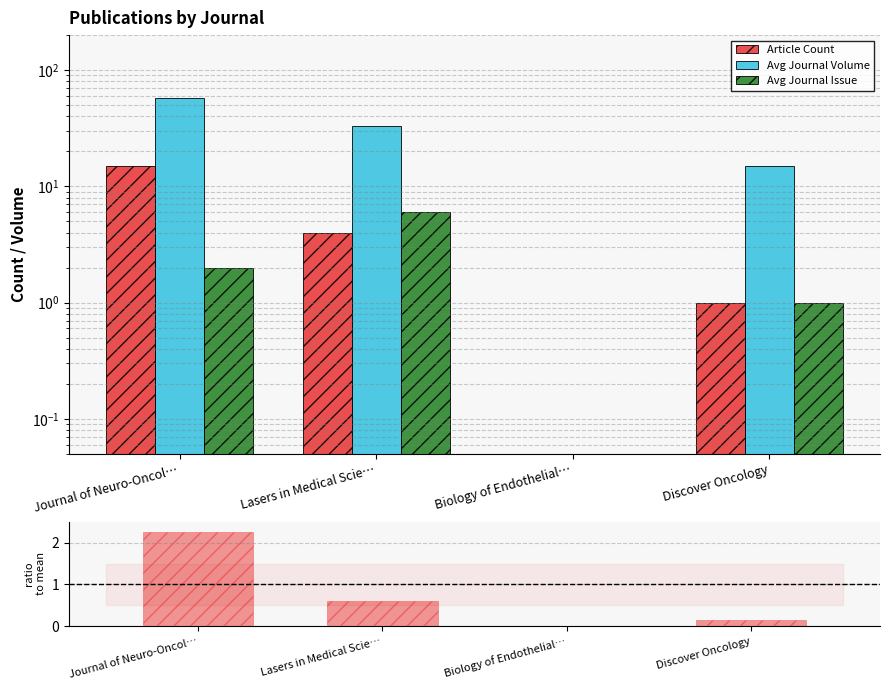

What value does the Avg Journal Volume series have at Lasers in Medical Scie…?

33.0